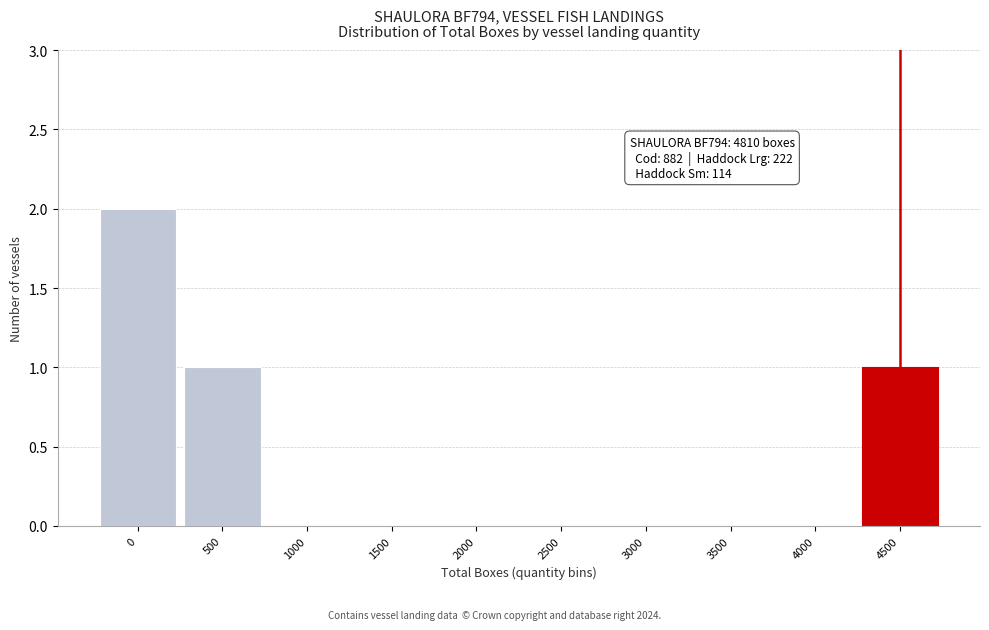

Reading left to right, extract all data points from this chart.

0=2	500=1	1000=0	1500=0	2000=0	2500=0	3000=0	3500=0	4000=0	4500=1